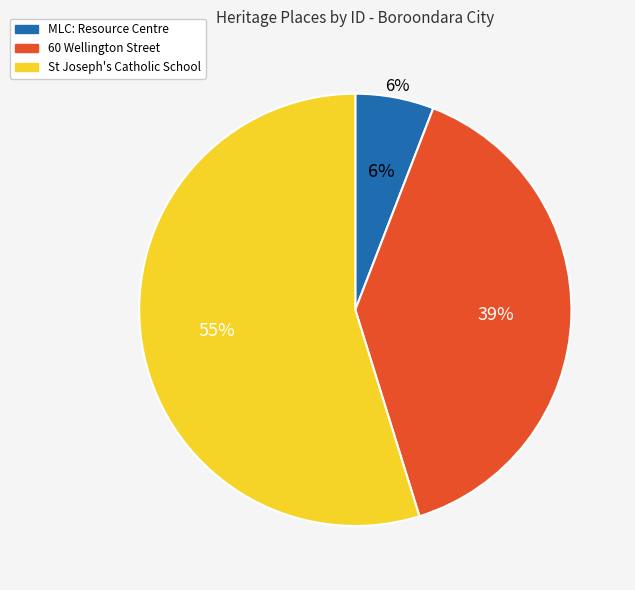

What is the change in value from MLC: Resource Centre to St Joseph's Catholic School?

+185964